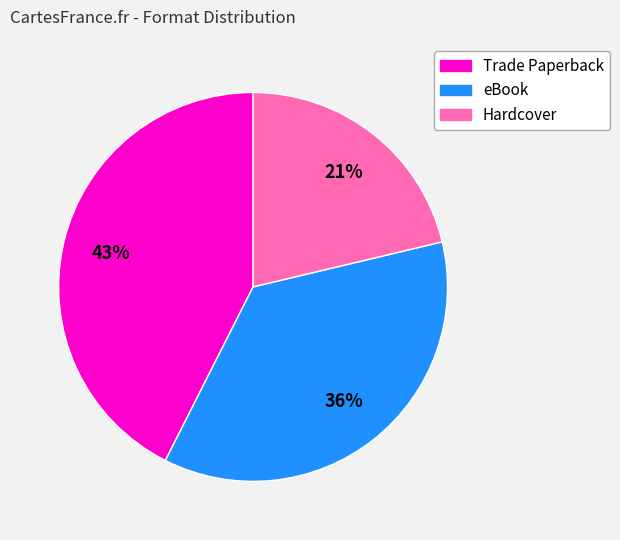

Combined, do eBook and Trade Paperback account for over 50%?

Yes